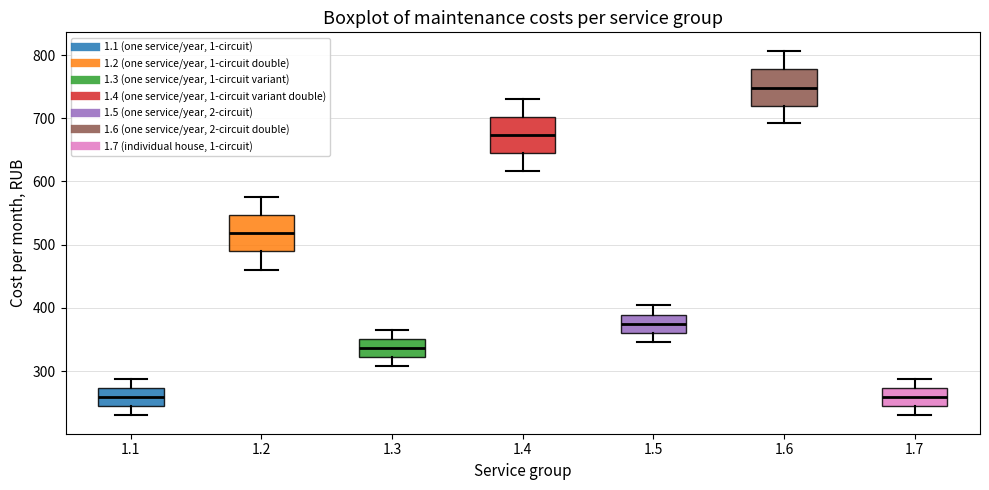

Where is the lower edge of the box at x = 1.5 on the y-axis? The values are not printed on the chart, so give them approximately, as read against the axis.

360